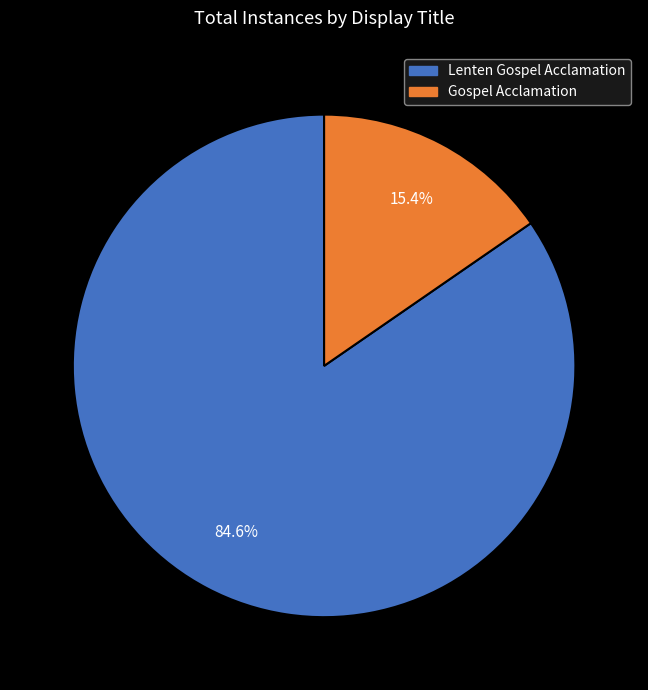

What is the smallest slice in the pie chart?

Gospel Acclamation